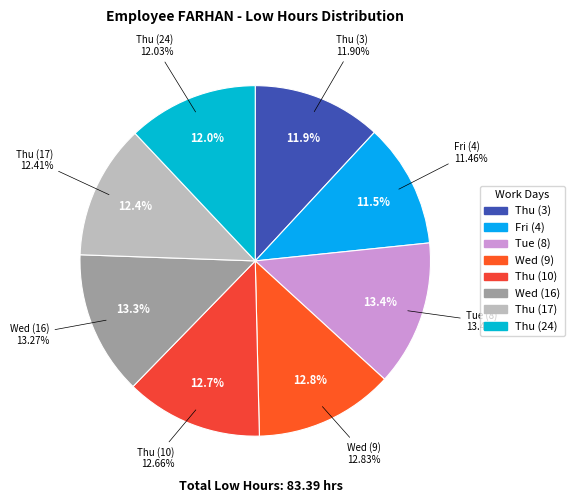

Is it true that Thu (24) is 12% of the pie?

True